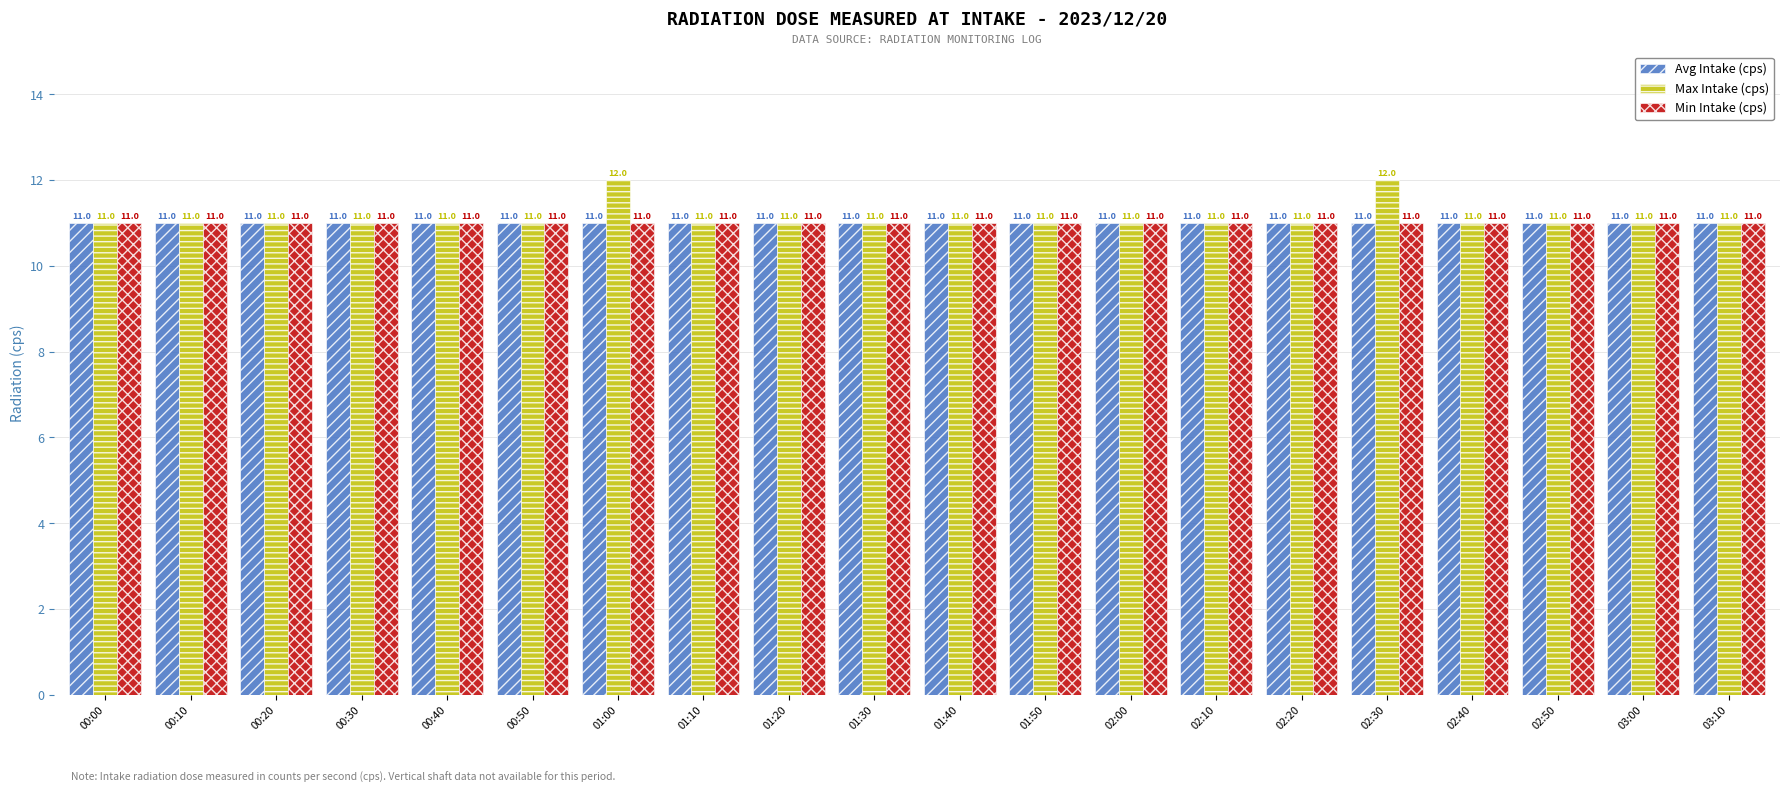

What is the approximate value of Max Intake (cps) at 01:40?

11